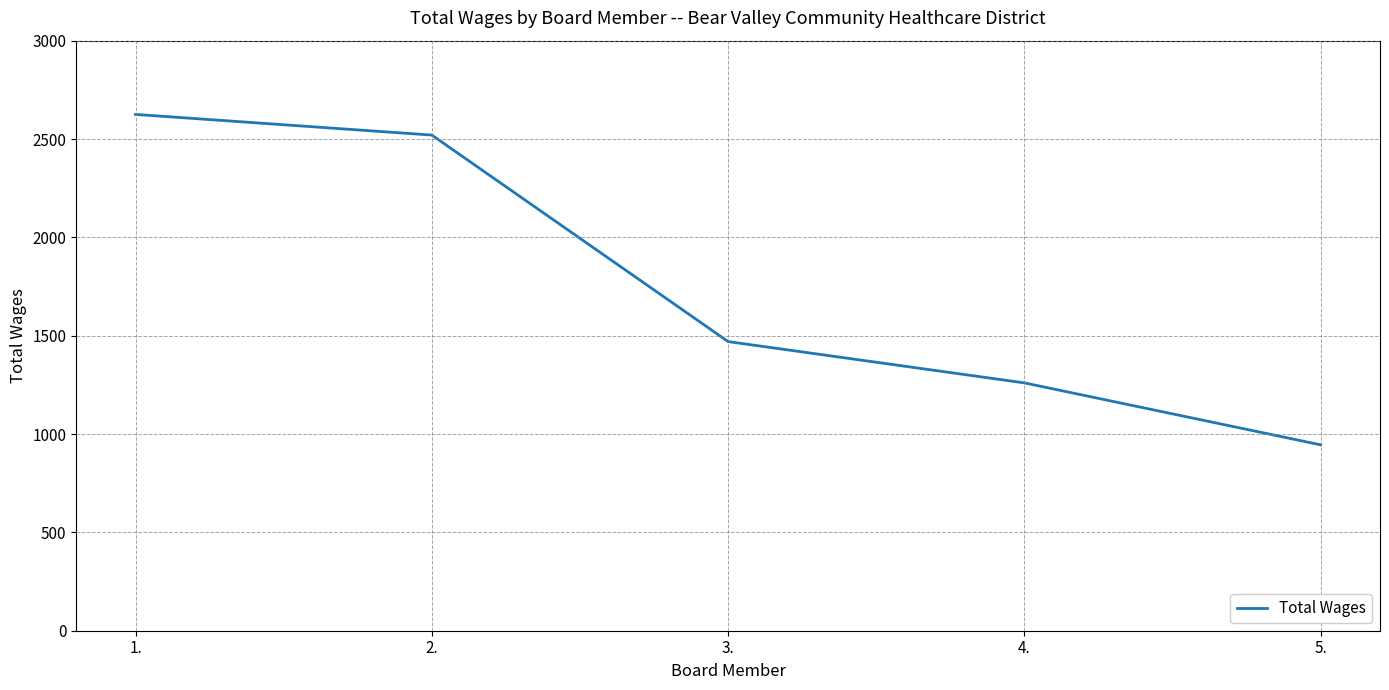

What position from the left is 2.?

2